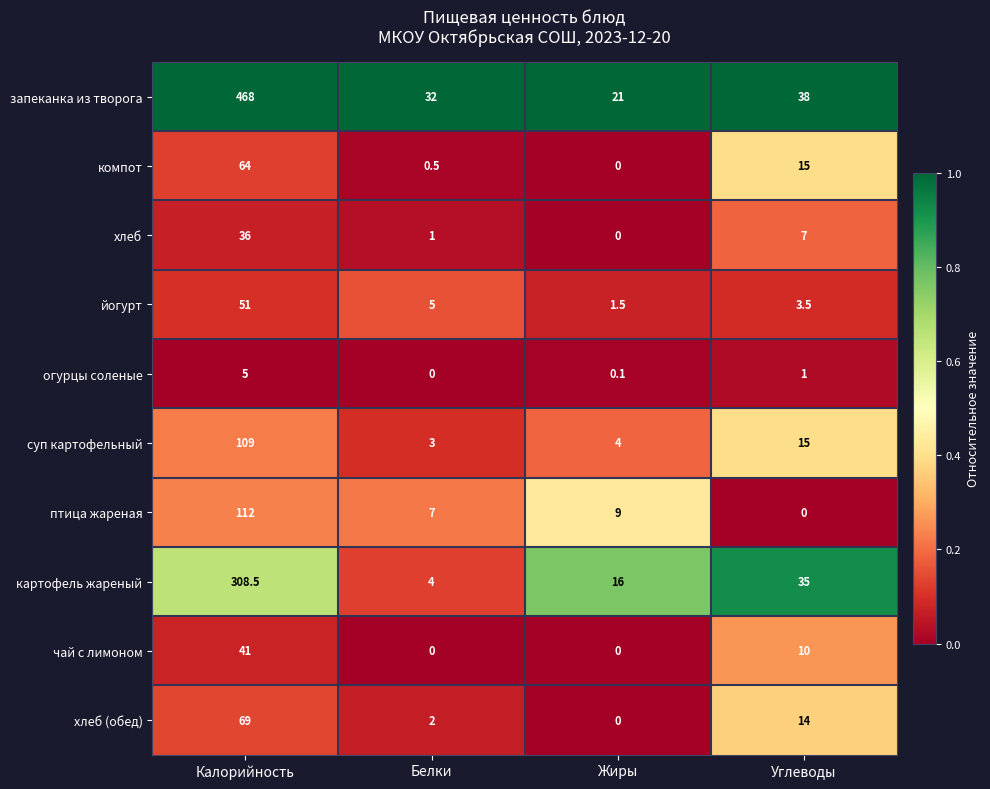

What is the difference between the second highest and minimum values in the суп картофельный series?

12.0